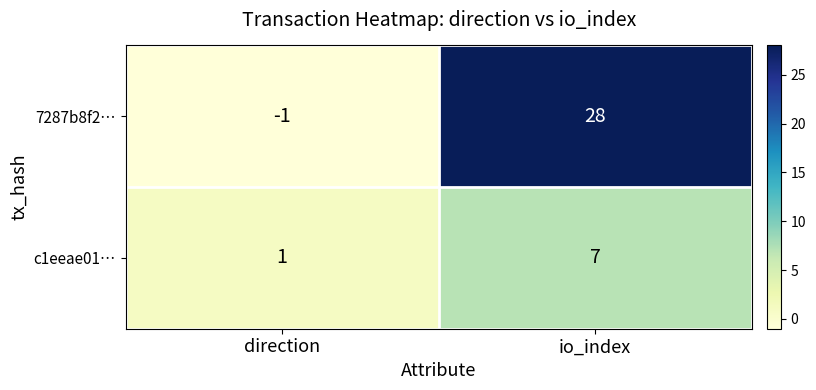

What is the average value of the c1eeae01… series?

4